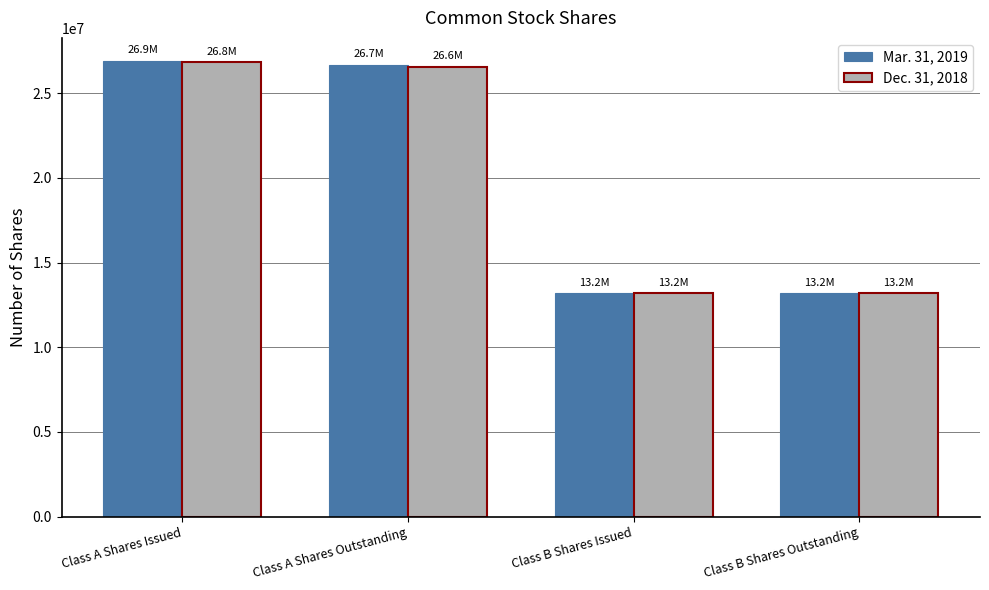

Count the number of data series in this chart.

2